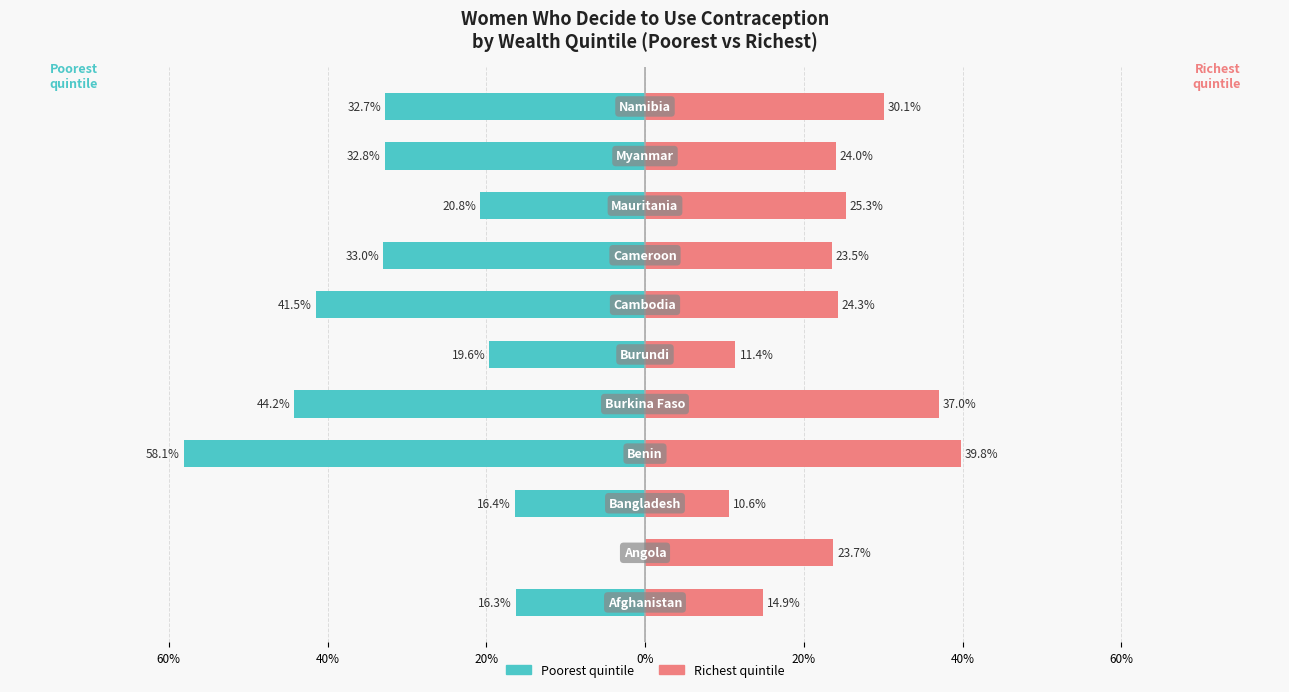

Is the value of Richest at 60% greater than the value of Poorest at 40%?

Yes